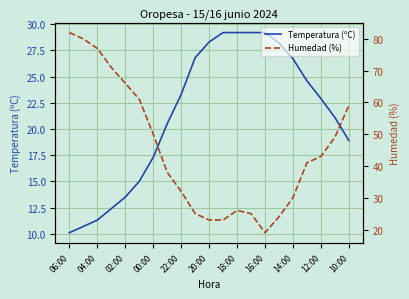

At which category does the chart reach its minimum across all series?

06:00